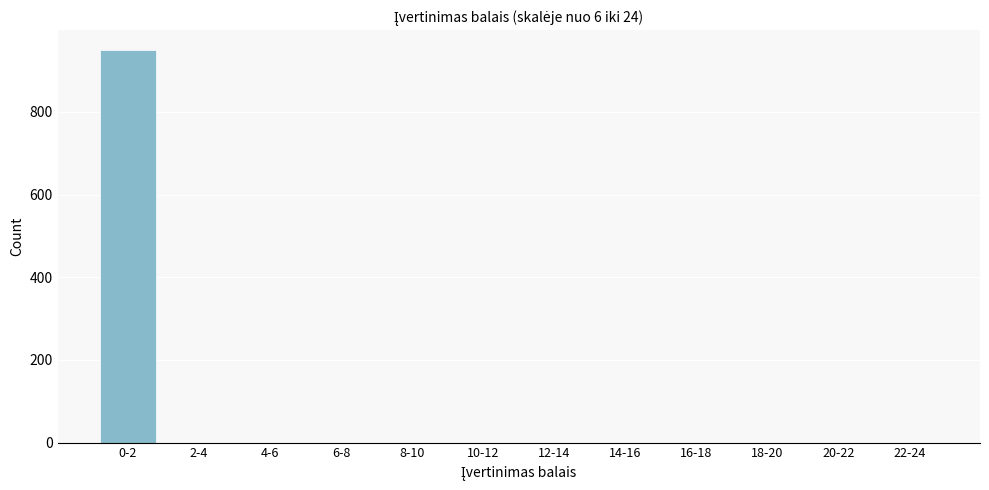

Reading left to right, what are all the values shown in this chart?

0-2=950	2-4=0	4-6=0	6-8=0	8-10=0	10-12=0	12-14=0	14-16=0	16-18=0	18-20=0	20-22=0	22-24=0